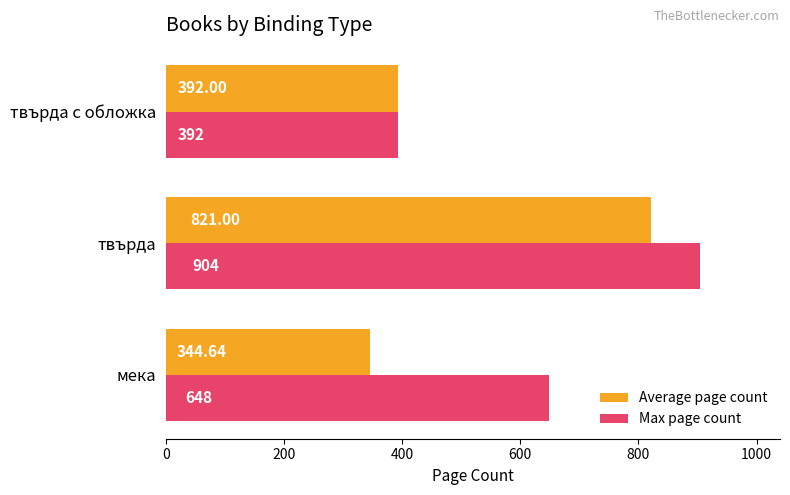

List the series in order of their overall mean, highest first.

Max page count, Average page count